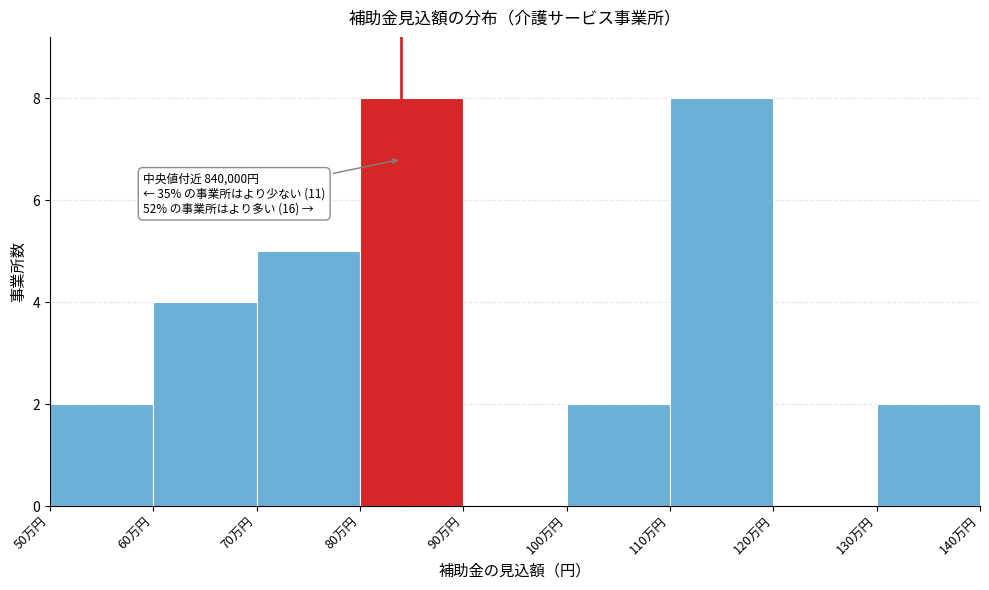

Reading left to right, extract all data points from this chart.

50万円=2	60万円=4	70万円=5	80万円=8	90万円=0	100万円=2	110万円=8	120万円=0	130万円=2